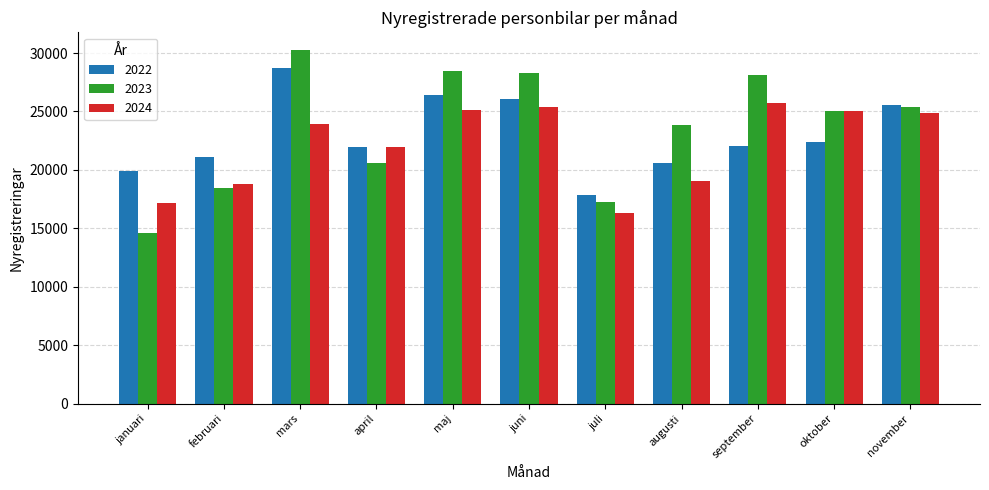

Where does the 2022 series first go above 22044?

mars